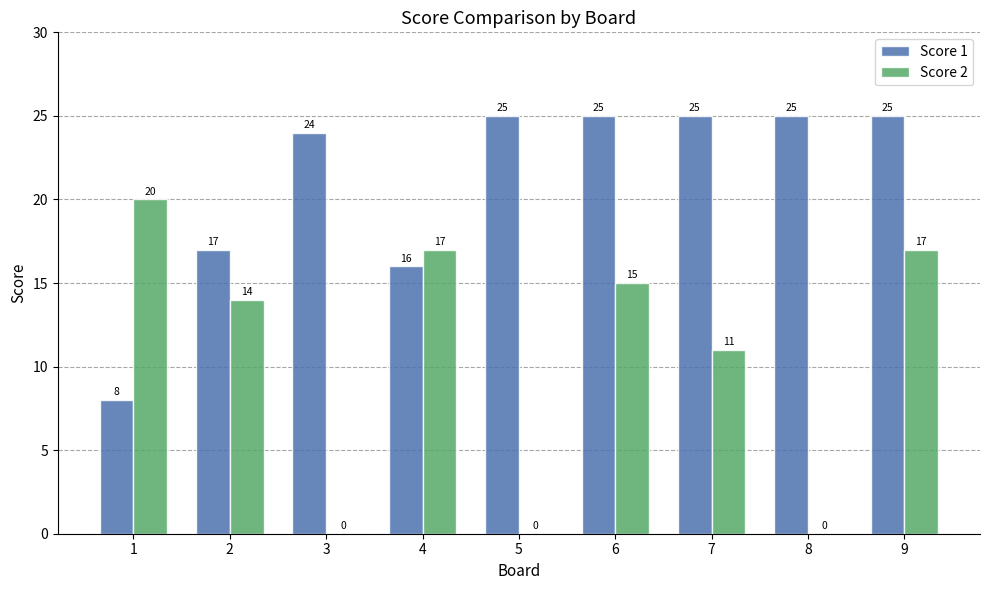

What is the total value across all series at 1?

28